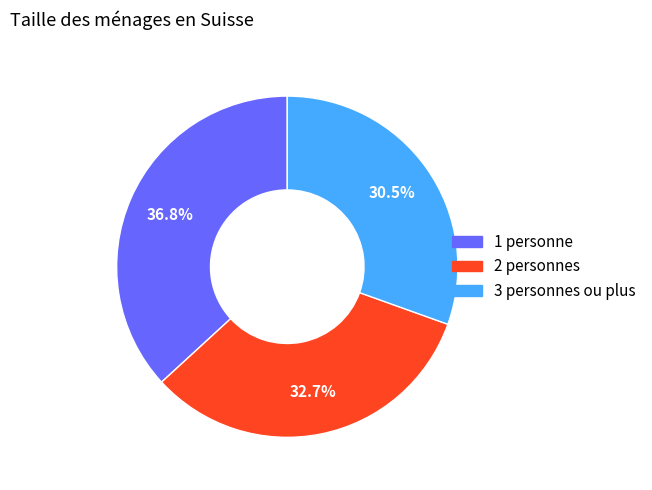

Combined, do 2 personnes and 3 personnes ou plus account for over 50%?

Yes